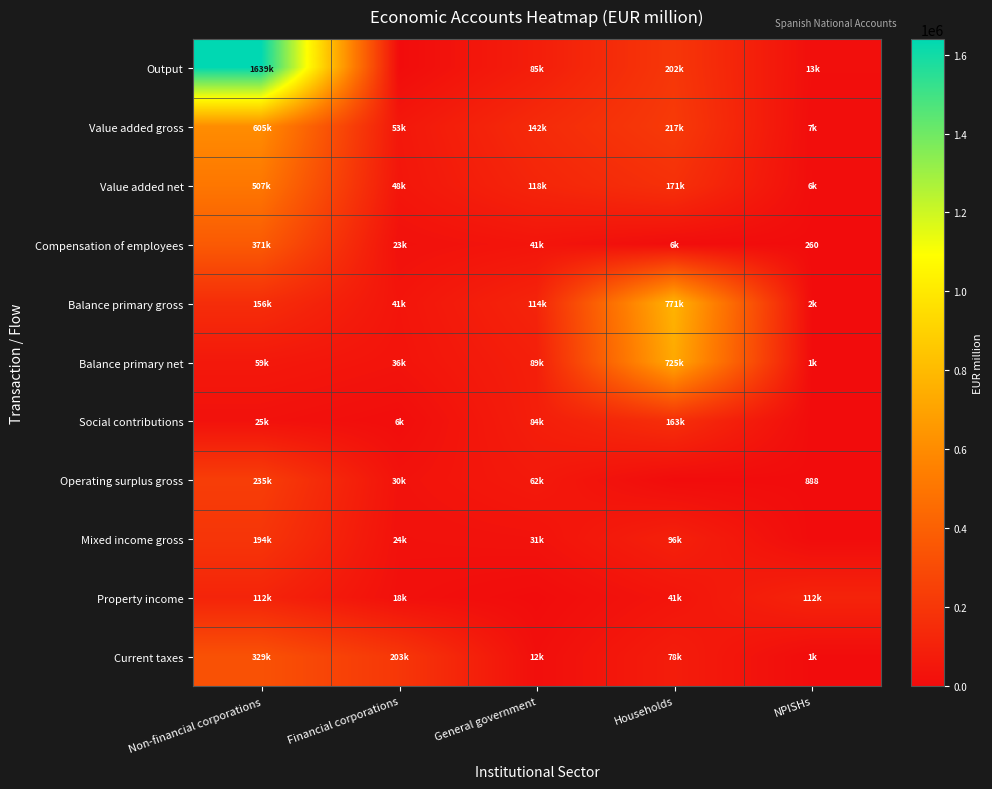

True or false: Compensation of employees has a value of 260 at NPISHs.

True